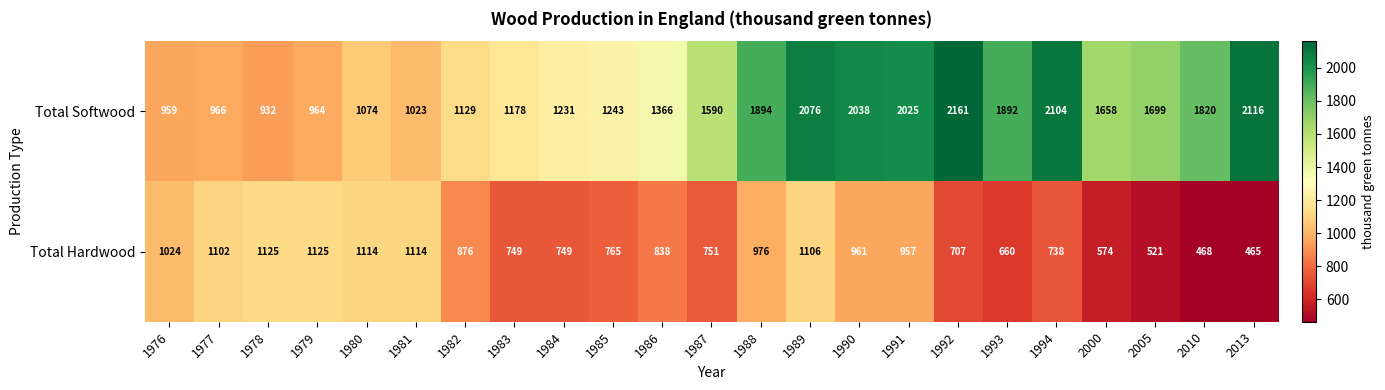

True or false: Total Hardwood has a value of 1327 at 1986.

False